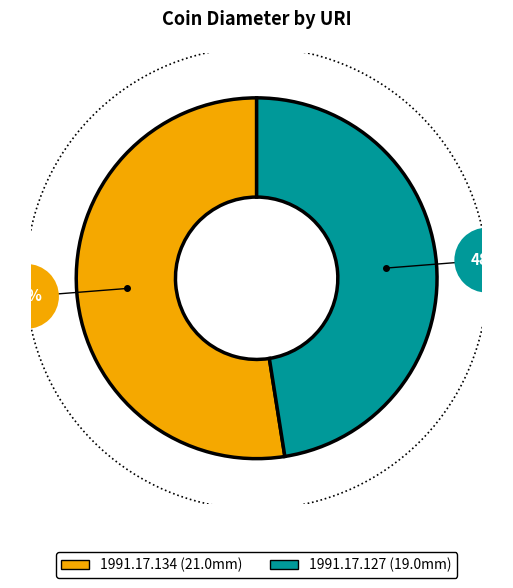

Which slice is the largest?

1991.17.134